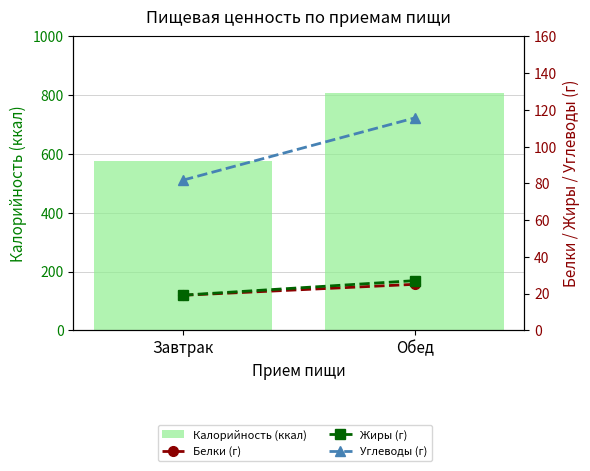

What is the total value across all series at Обед?

973.7